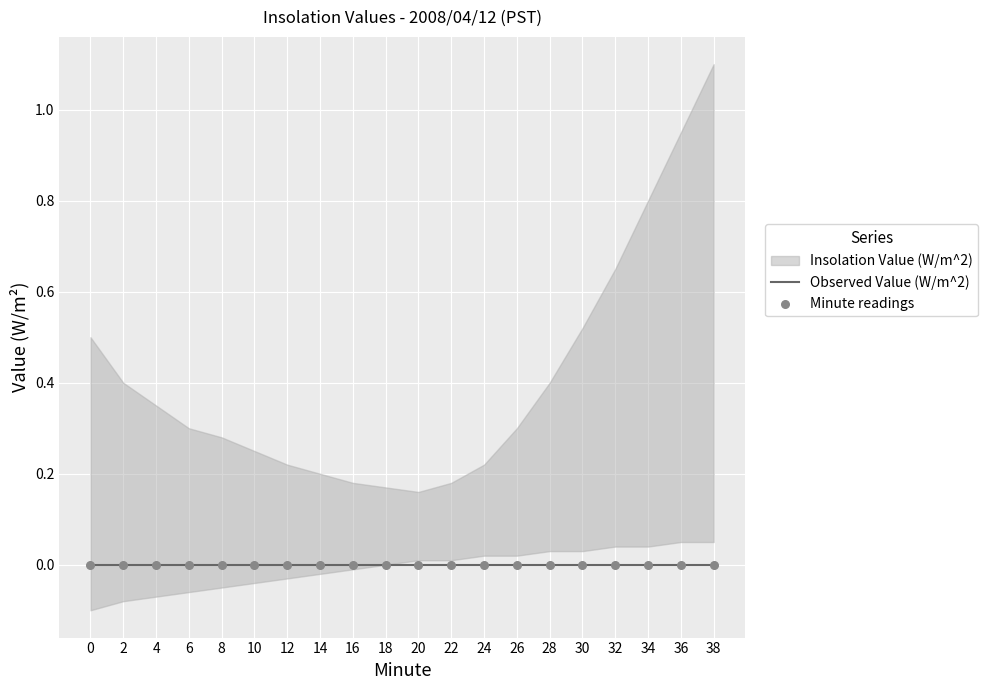

At which category is the sum across all series the highest?

38